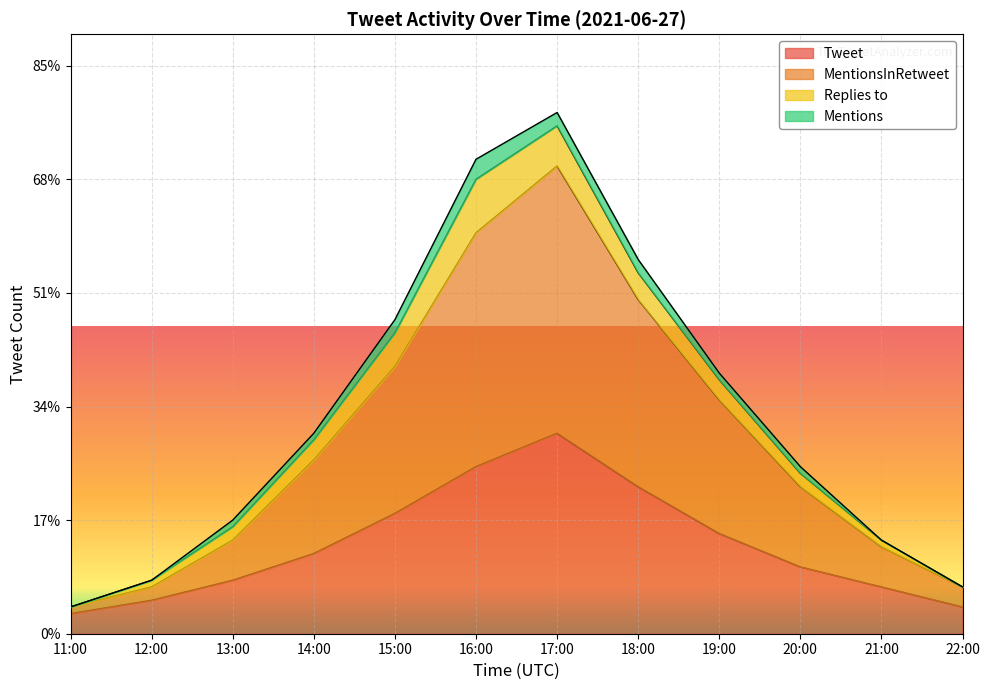

True or false: Tweet has a value of 4 at 22:00.

True